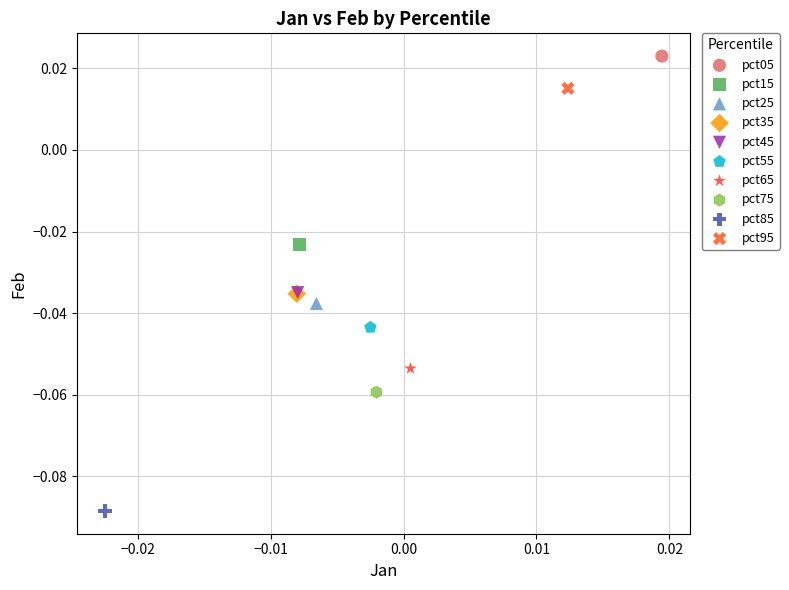

Which series reaches the maximum Y coordinate?

pct05